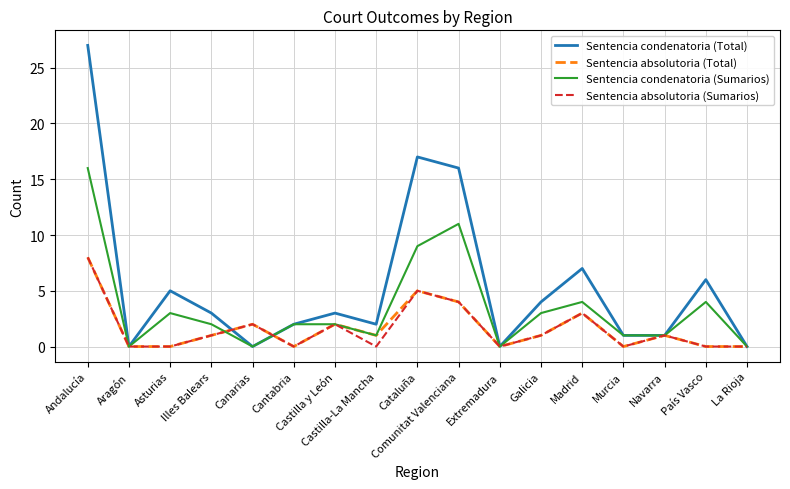

What position from the left is Castilla-La Mancha?

8